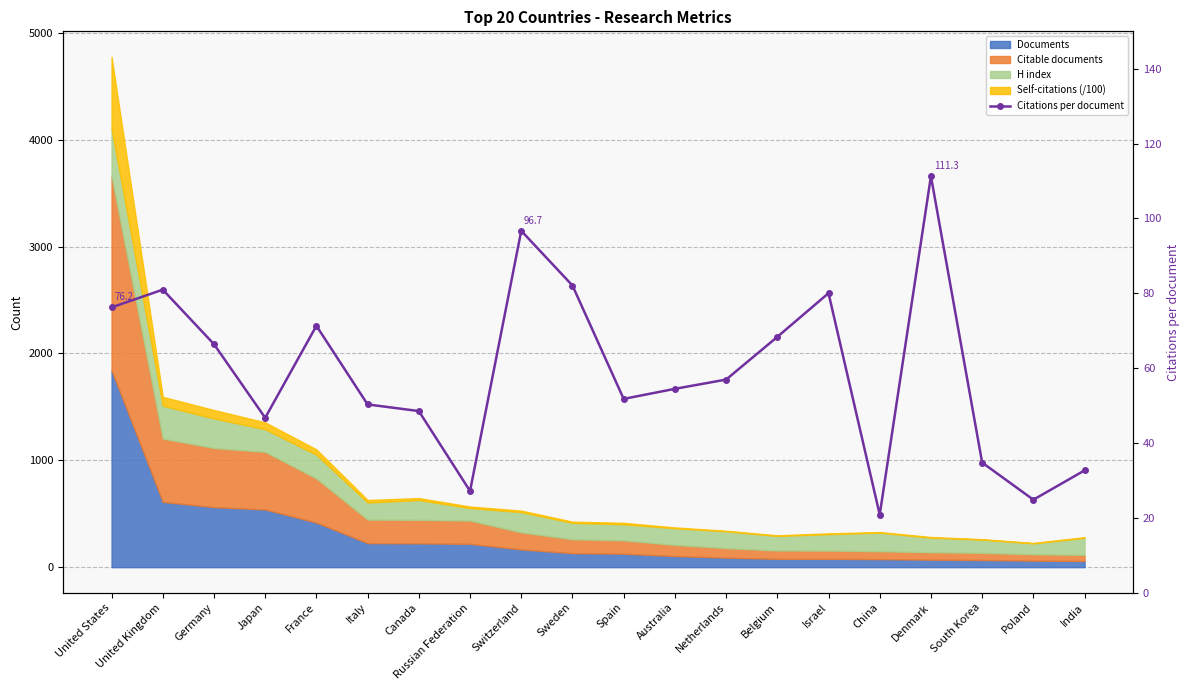

Does the chart have visible grid lines?

Yes